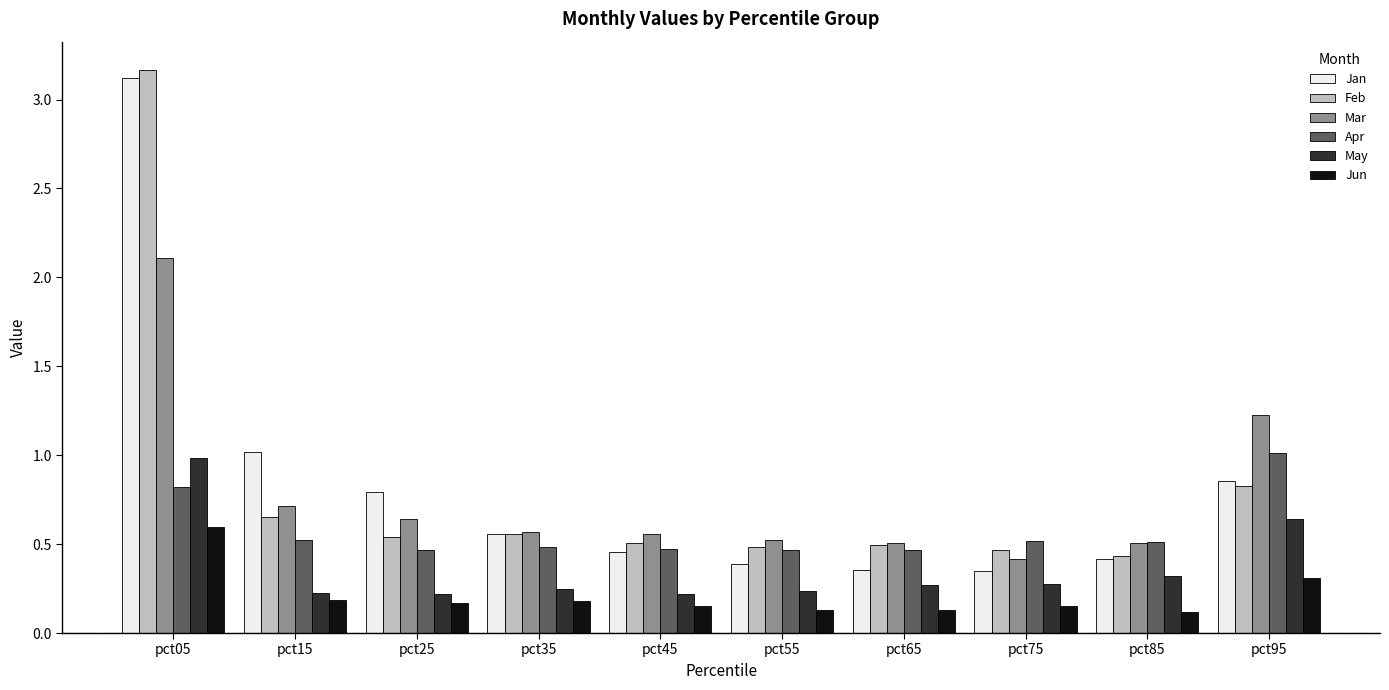

How many series are shown in this chart?

6